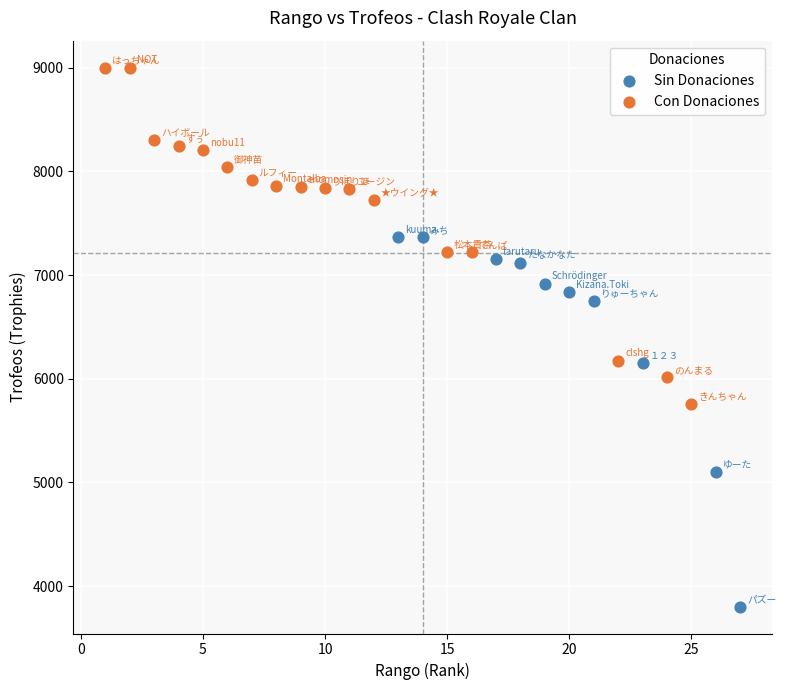

Which series contains the lowest Y value?

Sin Donaciones